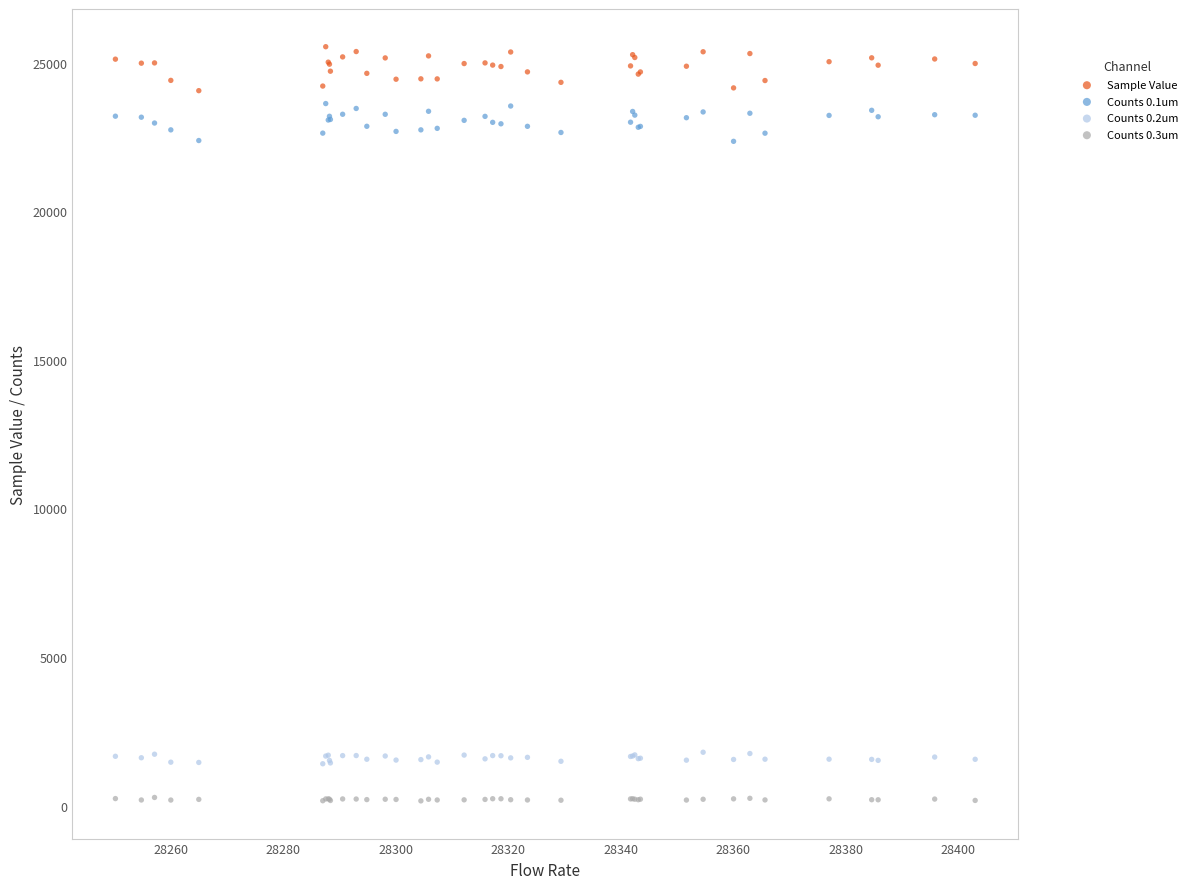

Which series reaches the maximum Y coordinate?

Sample Value